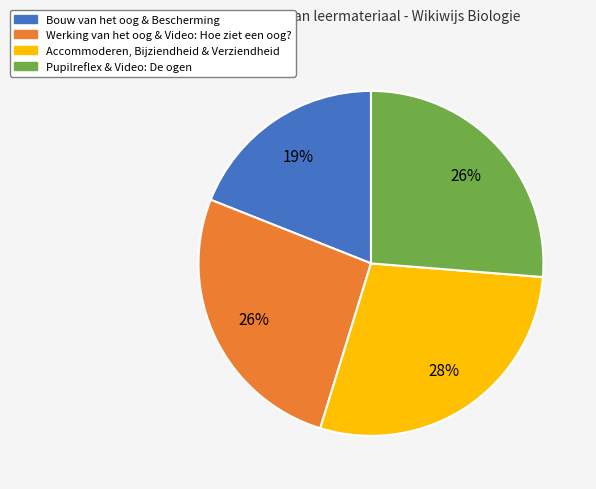

Is there a majority slice in this chart?

No